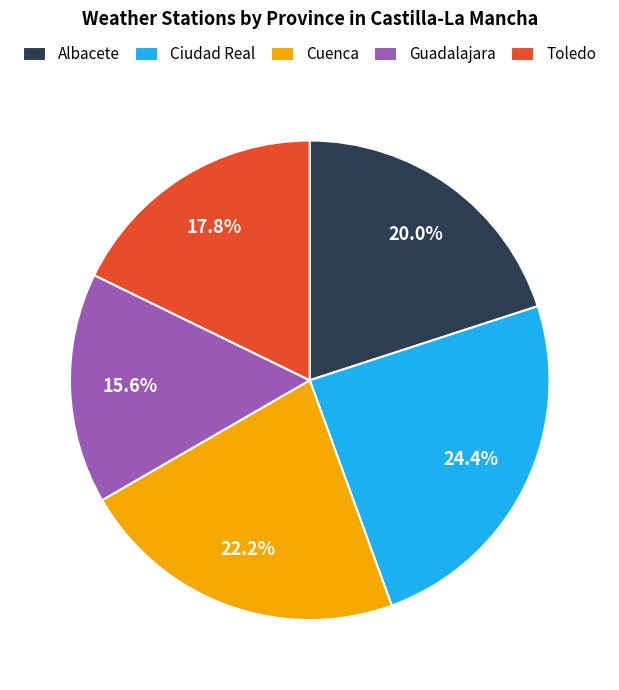

Which category has the smallest portion of the pie?

Guadalajara